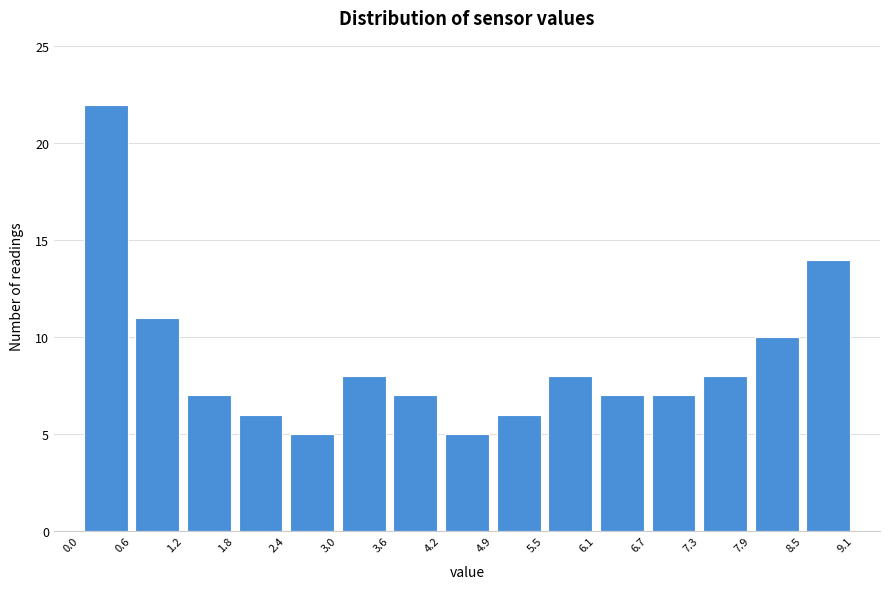

Reading left to right, list every bar in this chart as the range it spans on the x-axis followed by its height. The values are not printed on the chart, so give them approximately, as read against the axis.

0.0 to 0.6: 22
0.6 to 1.2: 11
1.2 to 1.8: 7
1.8 to 2.4: 6
2.4 to 3.0: 5
3.0 to 3.6: 8
3.6 to 4.2: 7
4.2 to 4.9: 5
4.9 to 5.5: 6
5.5 to 6.1: 8
6.1 to 6.7: 7
6.7 to 7.3: 7
7.3 to 7.9: 8
7.9 to 8.5: 10
8.5 to 9.1: 14